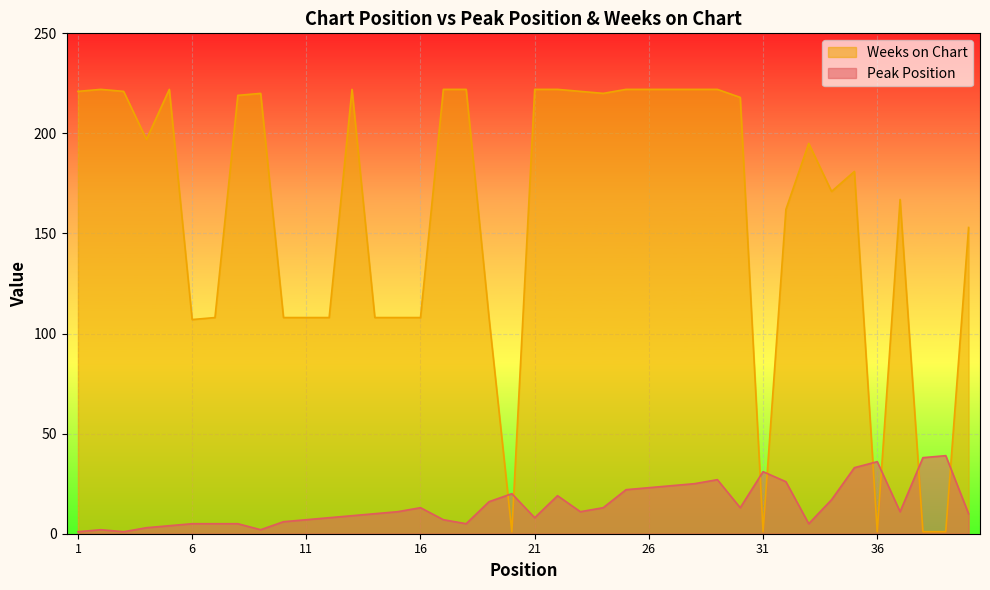

At which category is the sum across all series the highest?

29